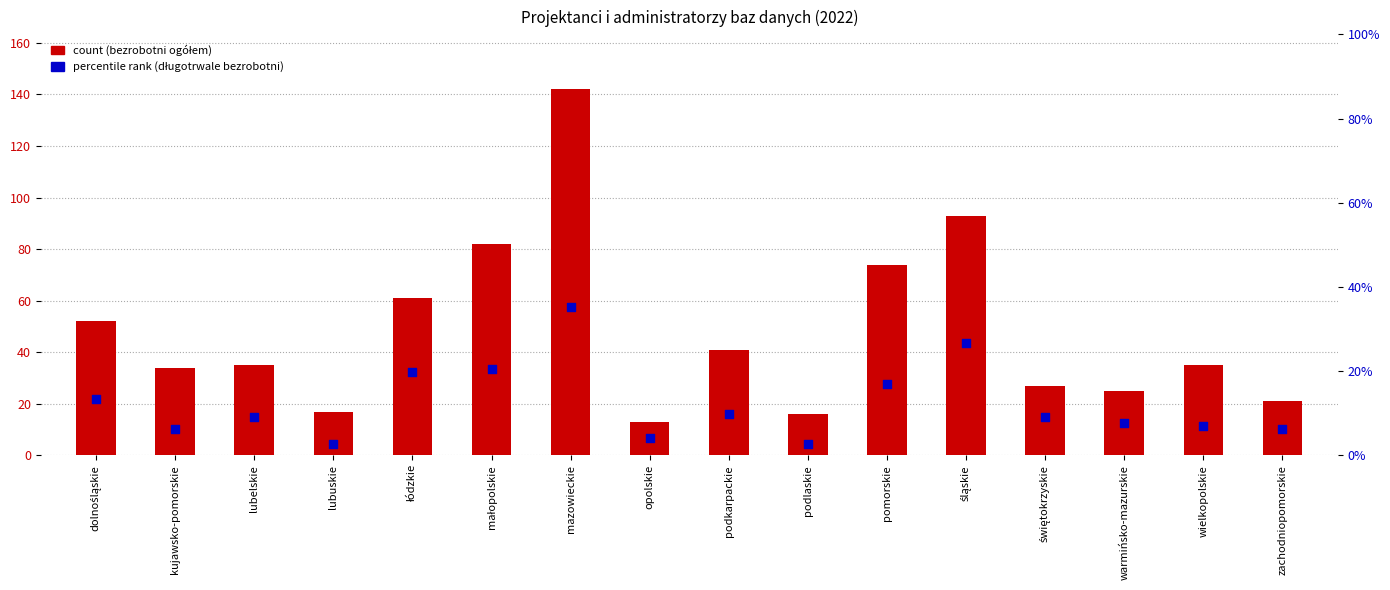

At which category is the sum across all series the highest?

mazowieckie